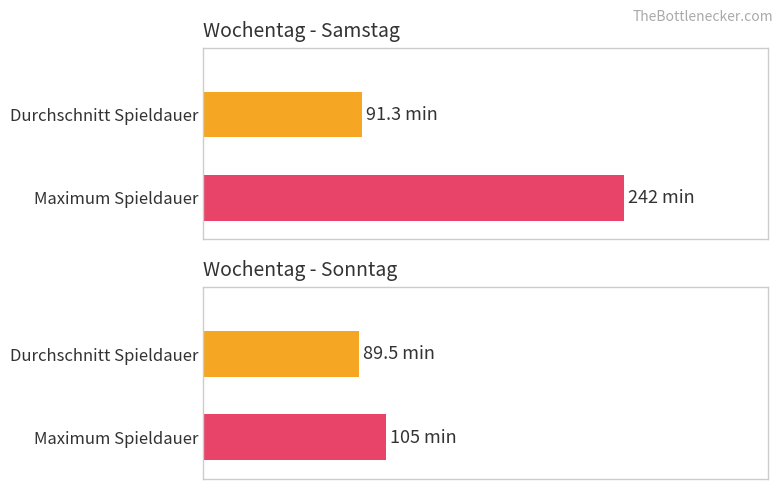

At which category is the sum across all series the highest?

Samstag